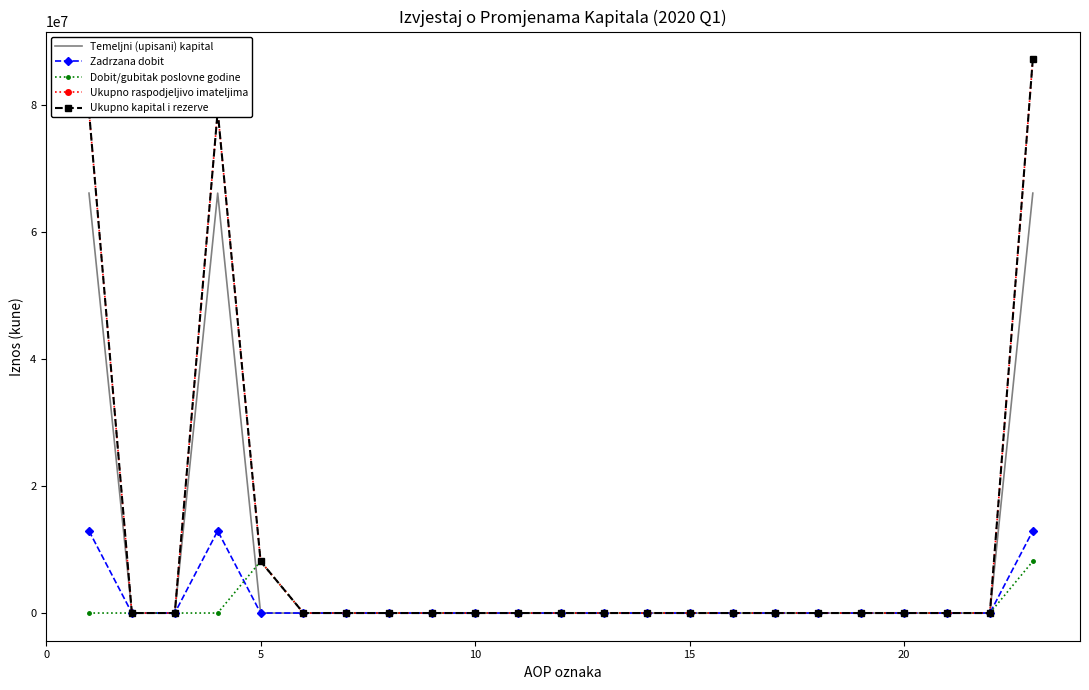

What are all the series names shown in the legend?

Temeljni (upisani) kapital, Zadrzana dobit, Dobit/gubitak poslovne godine, Ukupno raspodjeljivo imateljima, Ukupno kapital i rezerve